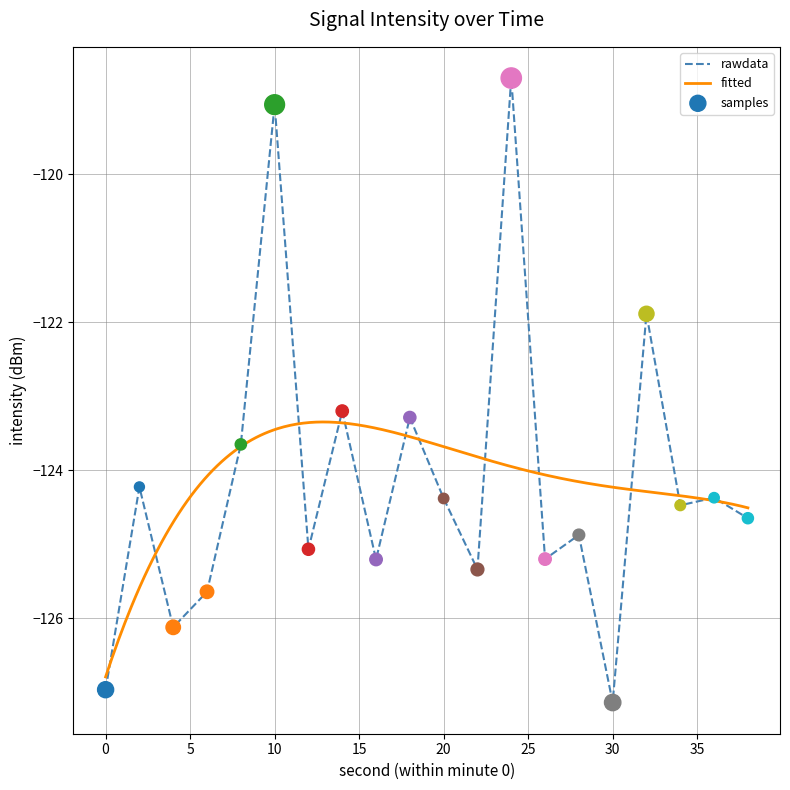

Between 20 and 0, which is larger?

20